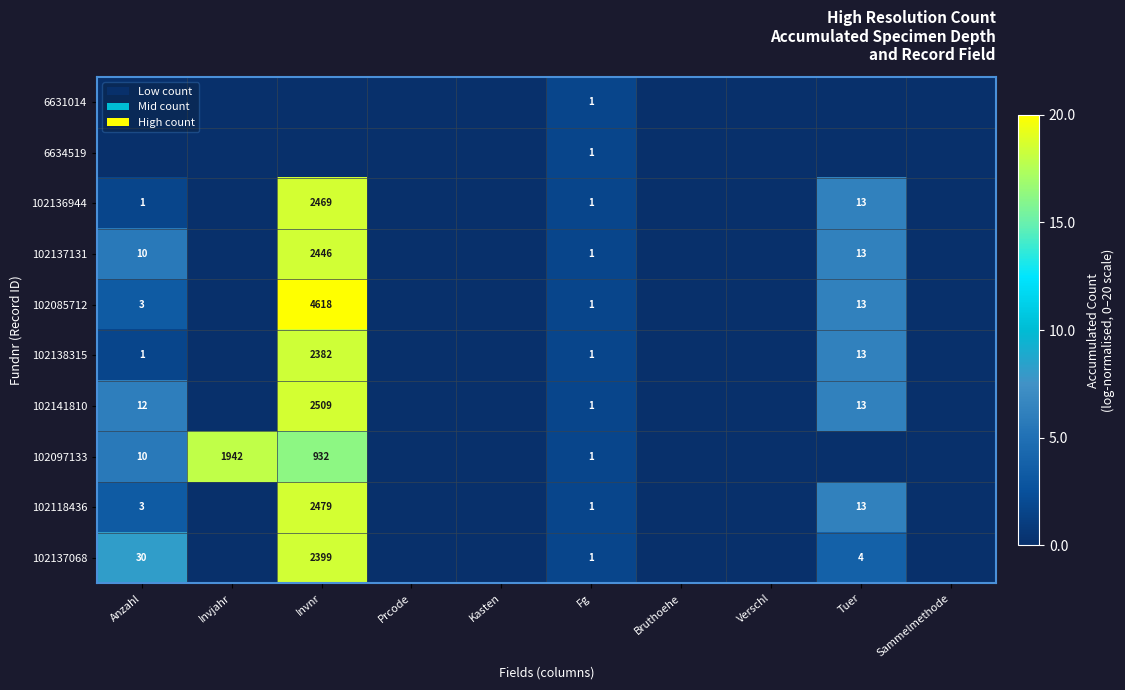

Count the number of categories in the chart.

10